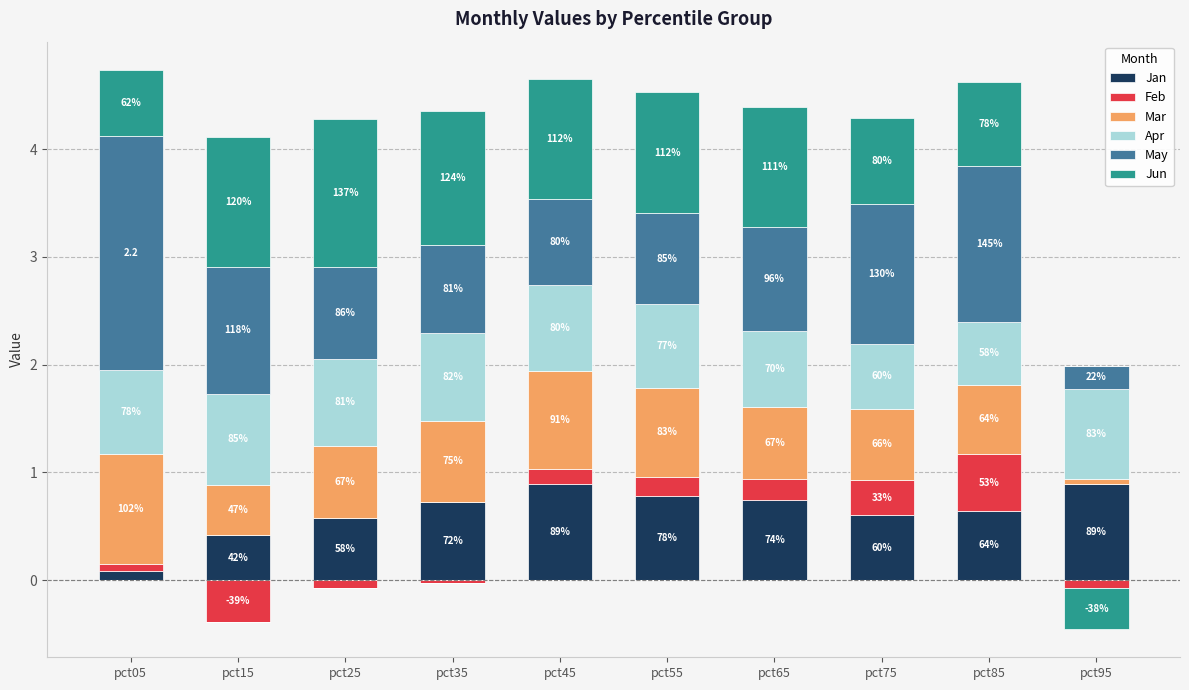

How many series are shown in this chart?

6